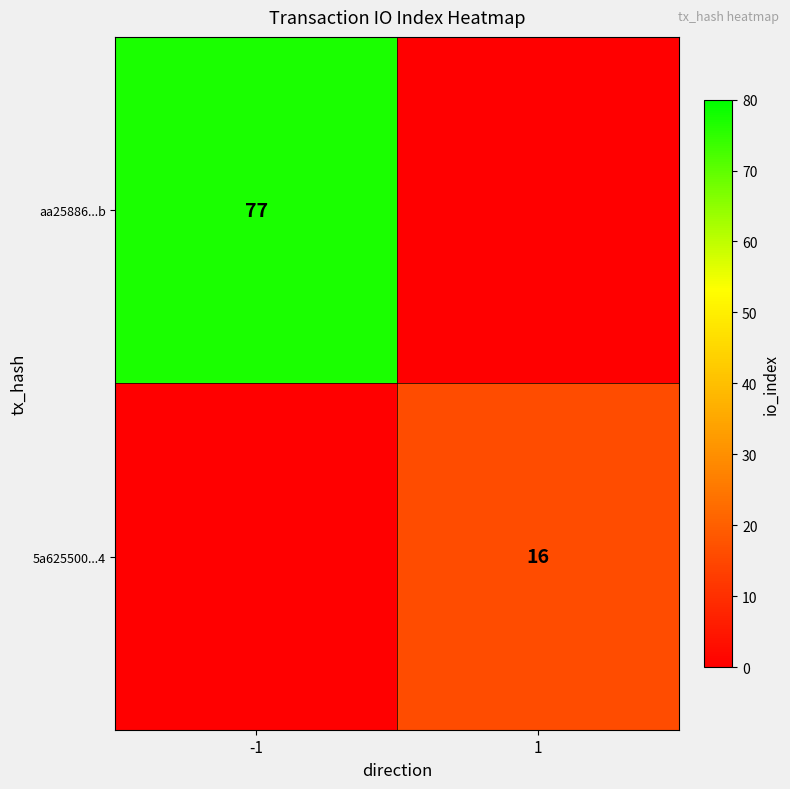

Is the value of aa25886...b at -1 greater than the value of 5a625500...4 at 1?

Yes